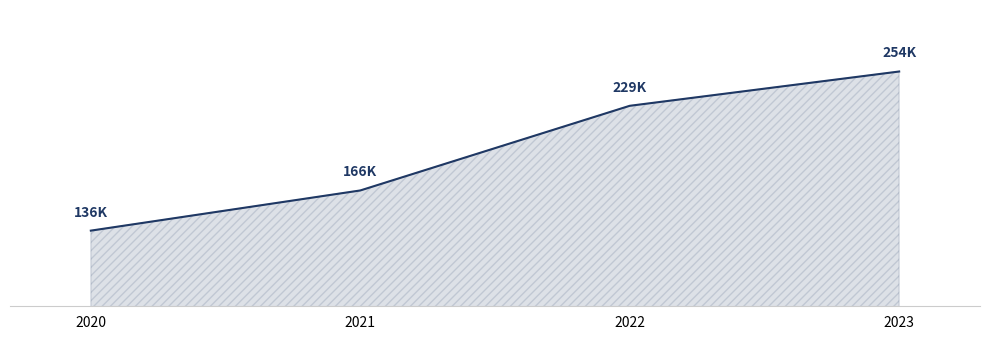

List the labels in order of value, smallest first.

2020, 2021, 2022, 2023